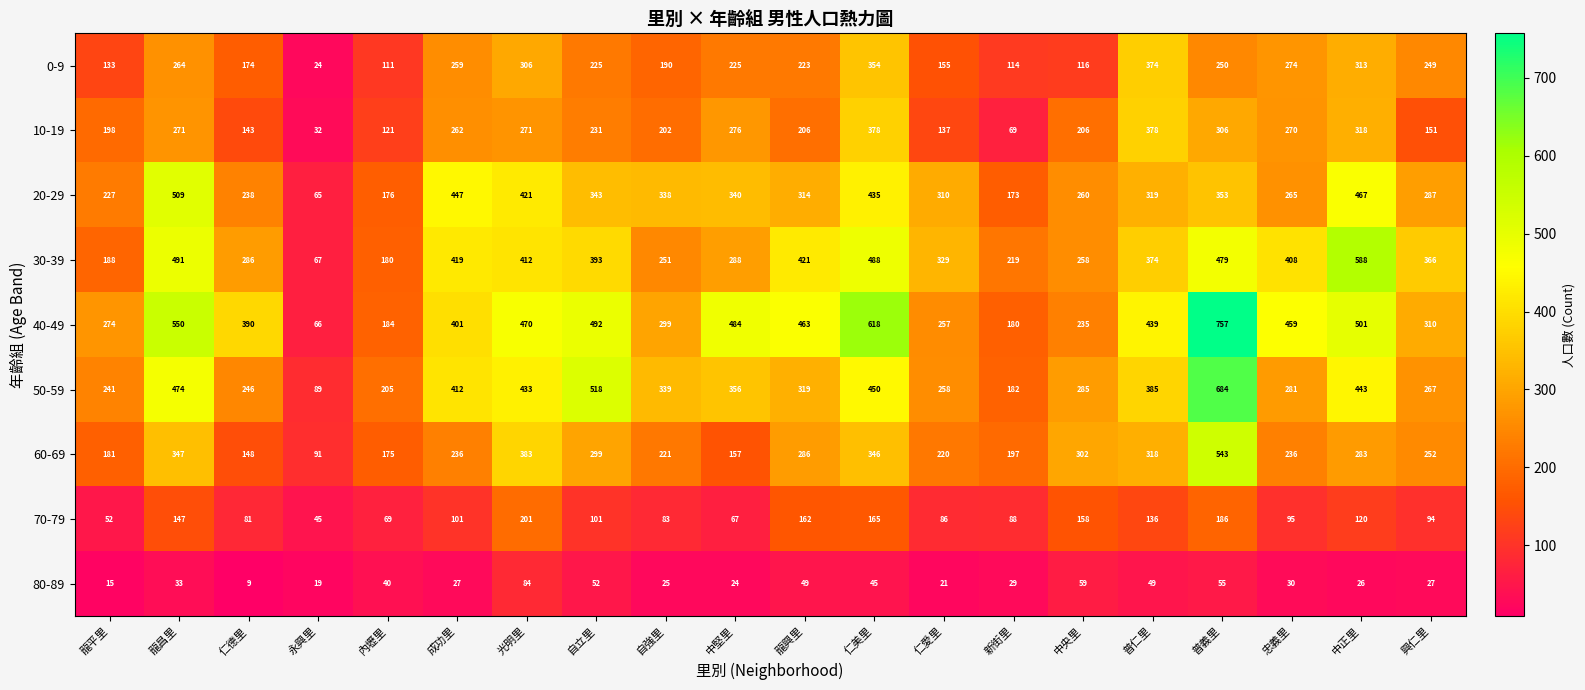

What is the total value across all series at 中正里?

3059